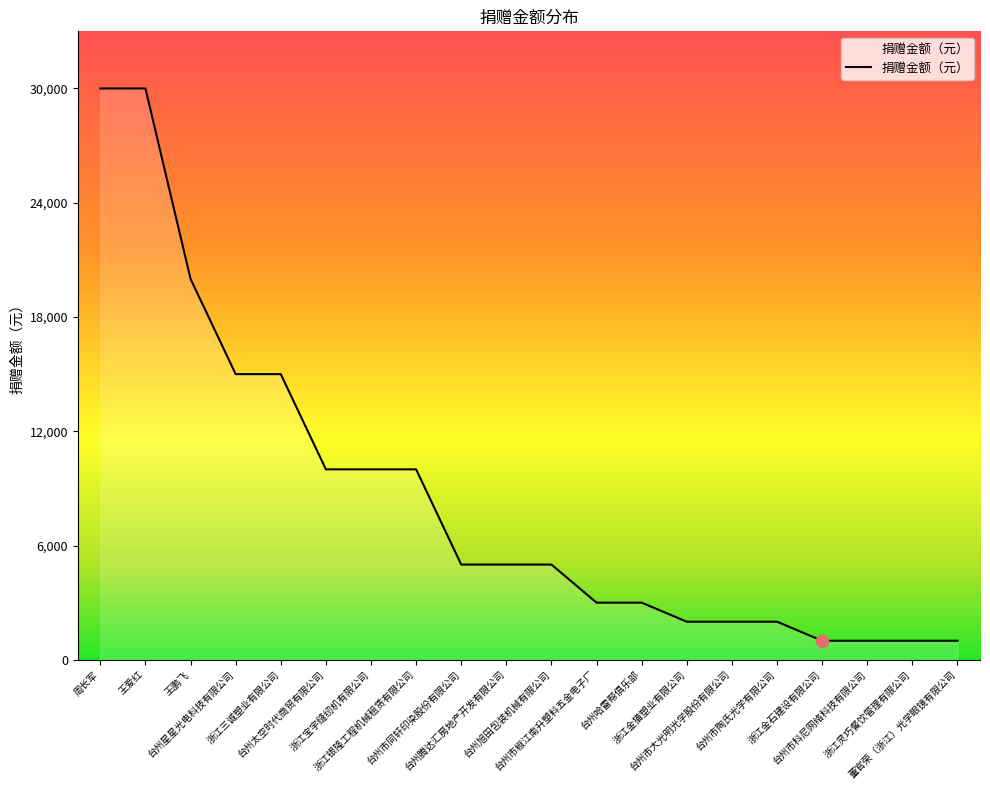

What is the difference between the maximum and minimum values?

29000